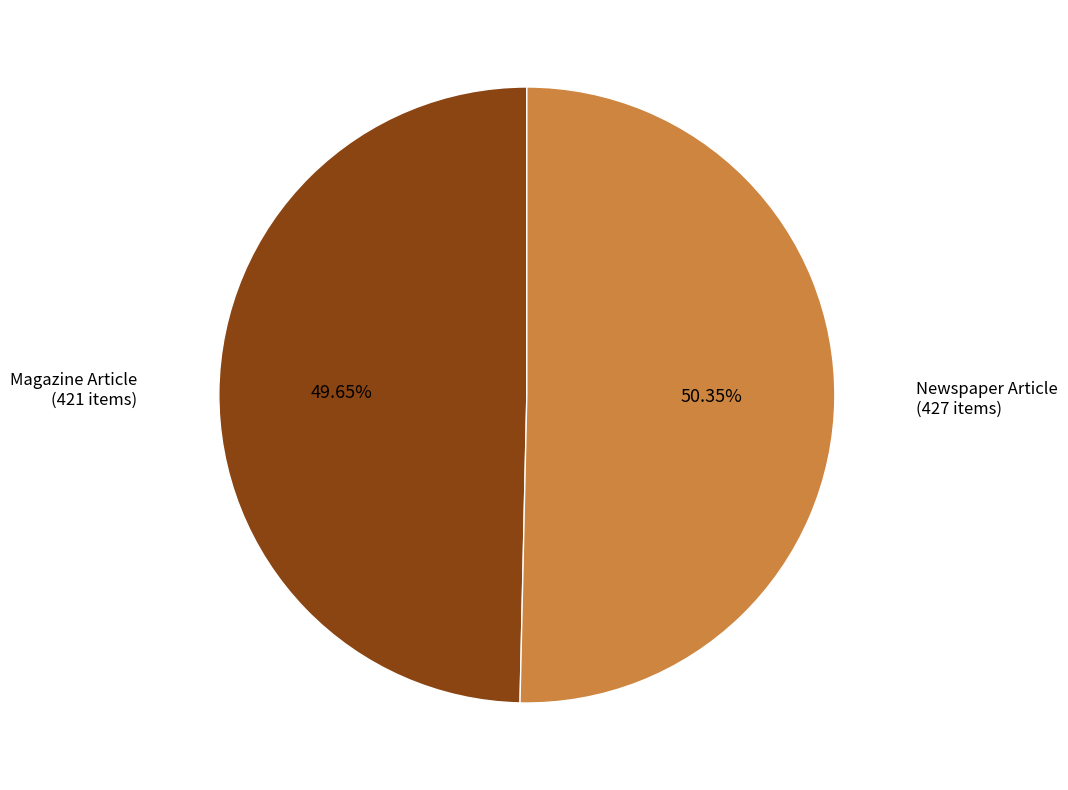

Does any single category account for the majority?

Yes